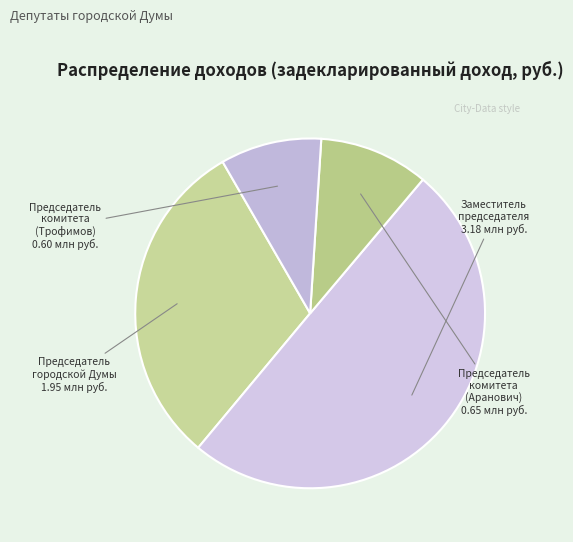

Rank the categories by value from lowest to highest.

Председатель комитета (Трофимов), Председатель комитета (Аранович), Председатель городской Думы, Заместитель председателя городской Думы